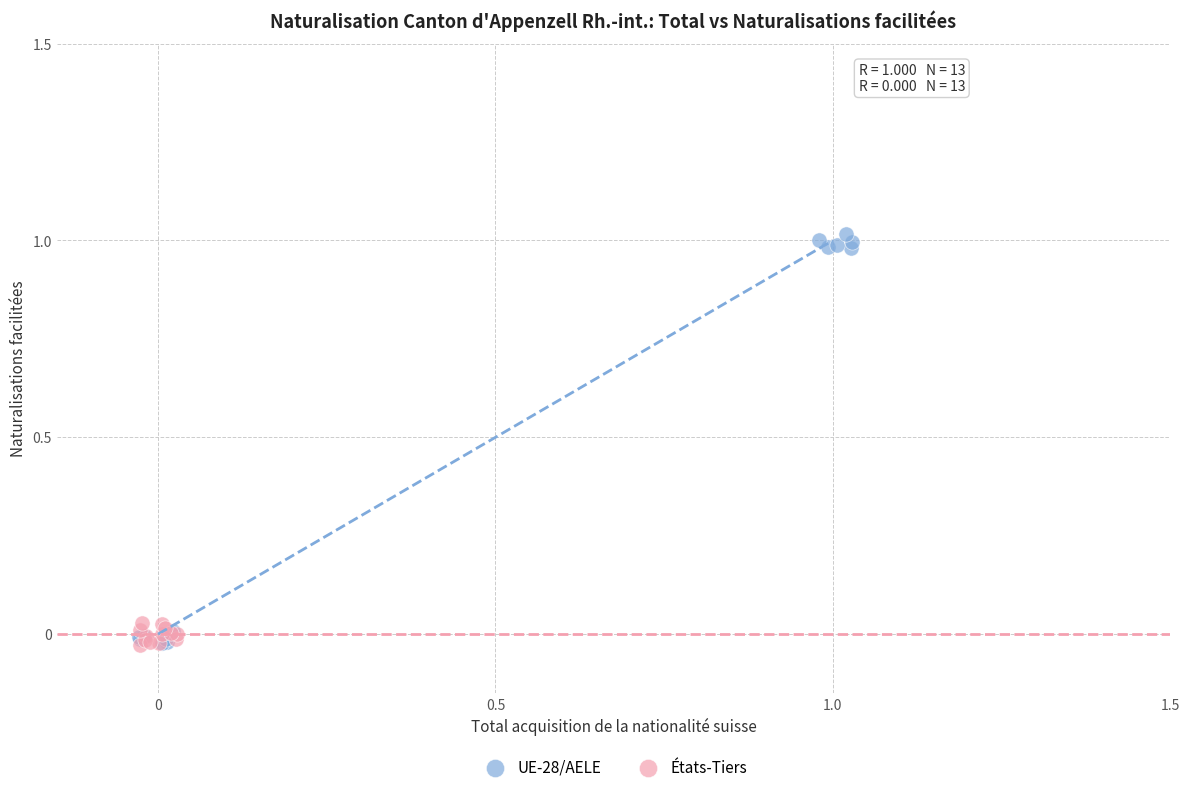

Which series has the largest Y range (max minus min)?

UE-28/AELE